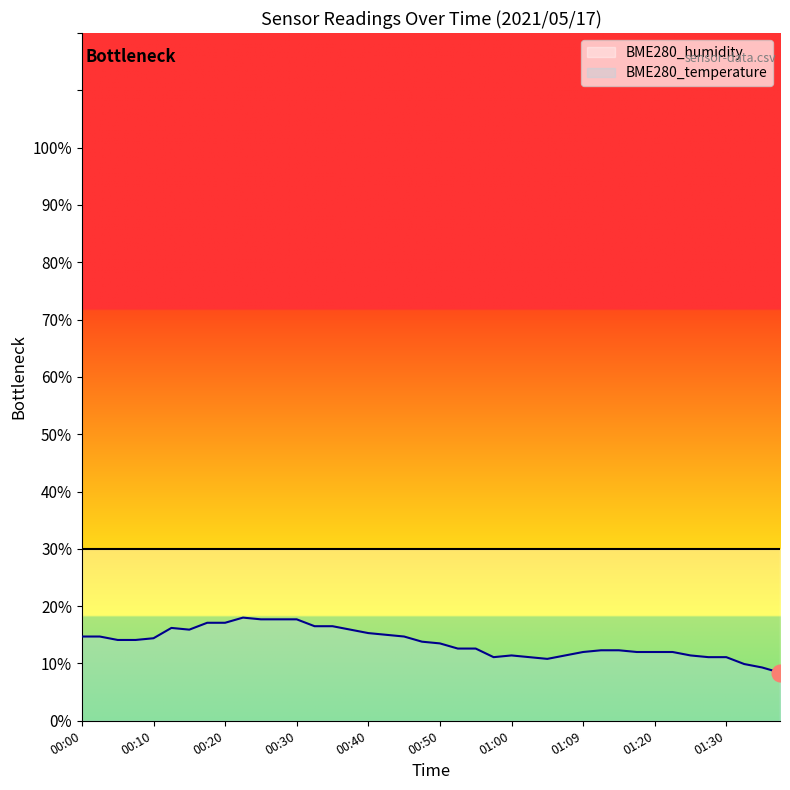

What is the change in value from 00:03 to 01:04?

-3.9